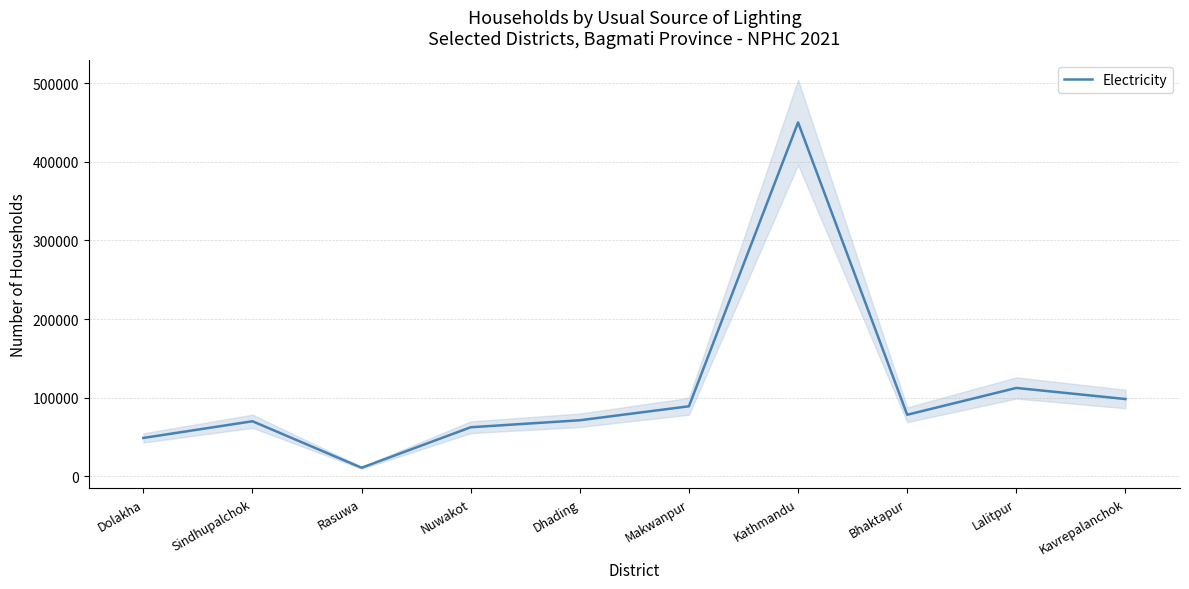

True or false: the data shows 58862 at Kavrepalanchok.

False